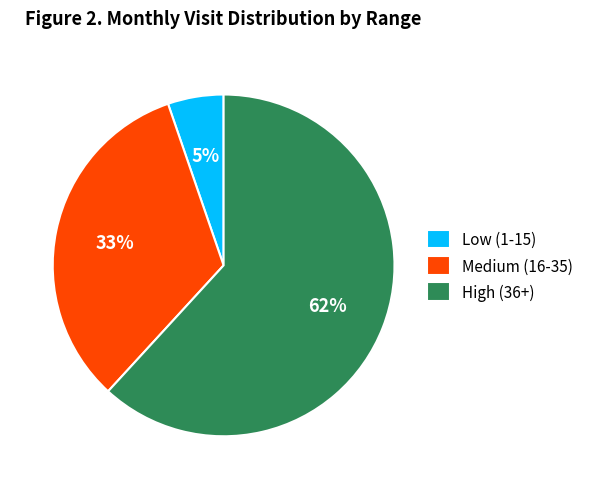

The Medium (16-35) slice represents 33% of the pie. True or false?

True